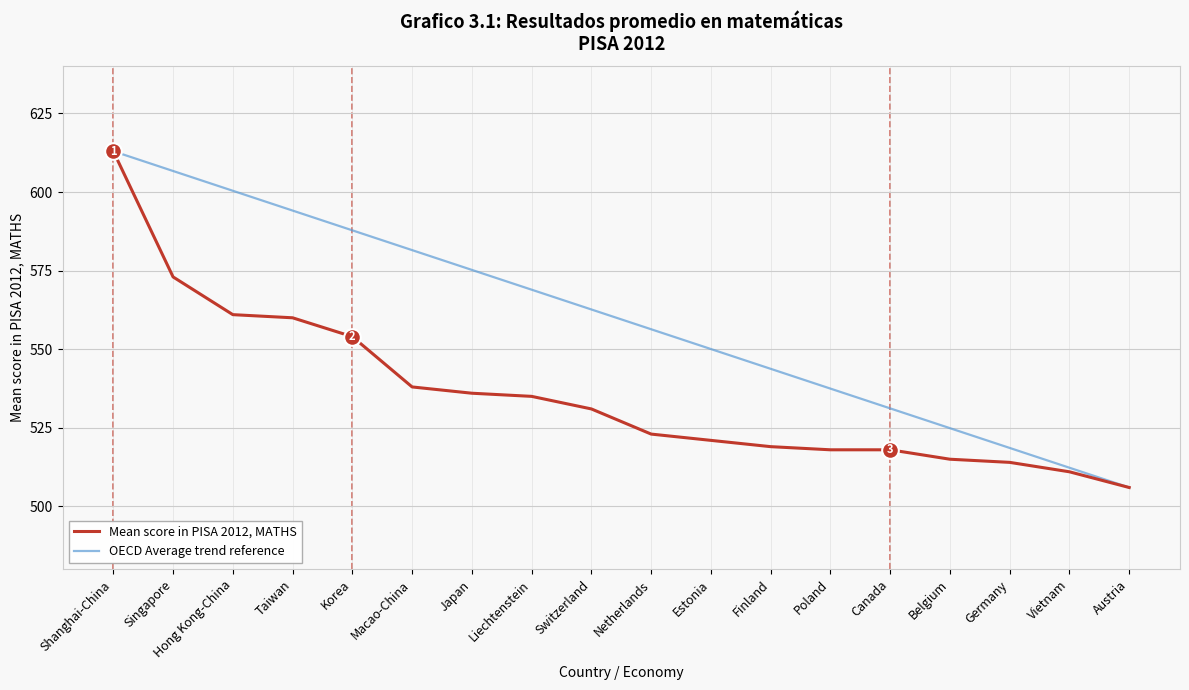

Reading left to right, what are all the values shown in this chart?

Mean score in PISA 2012, MATHS: Shanghai-China=613.0	Singapore=573.0	Hong Kong-China=561.0	Taiwan=560.0	Korea=554.0	Macao-China=538.0	Japan=536.0	Liechtenstein=535.0	Switzerland=531.0	Netherlands=523.0	Estonia=521.0	Finland=519.0	Poland=518.0	Canada=518.0	Belgium=515.0	Germany=514.0	Vietnam=511.0	Austria=506.0
OECD Average trend reference: Shanghai-China=613.0	Singapore=606.7	Hong Kong-China=600.4	Taiwan=594.1	Korea=587.8	Macao-China=581.5	Japan=575.2	Liechtenstein=568.9	Switzerland=562.6	Netherlands=556.4	Estonia=550.1	Finland=543.8	Poland=537.5	Canada=531.2	Belgium=524.9	Germany=518.6	Vietnam=512.3	Austria=506.0